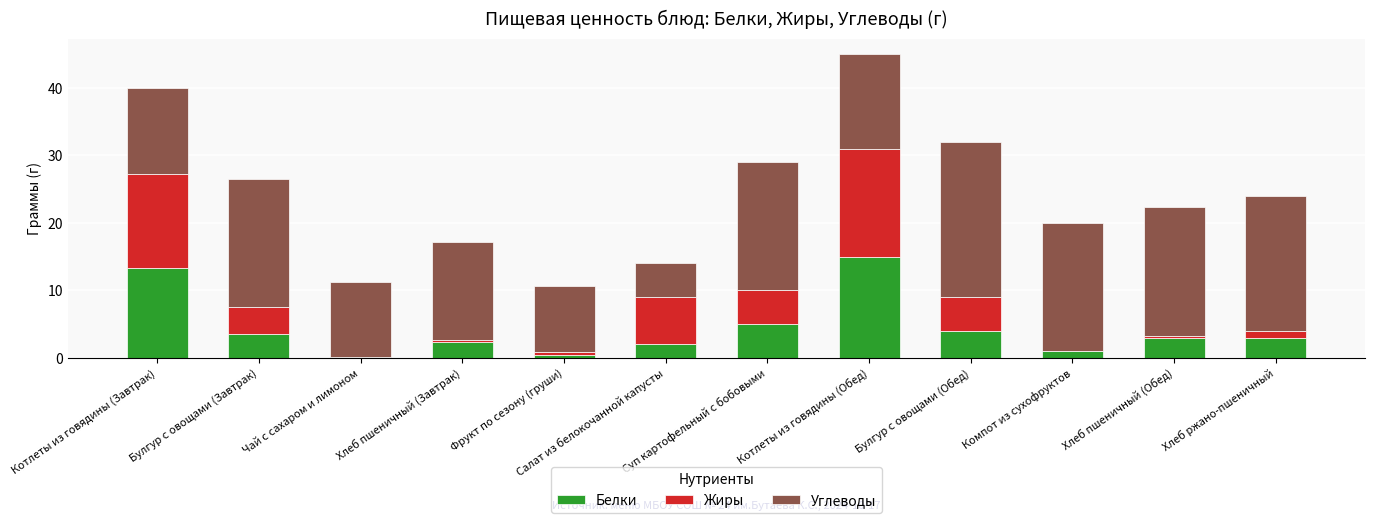

What is the maximum value for Белки?

15.0